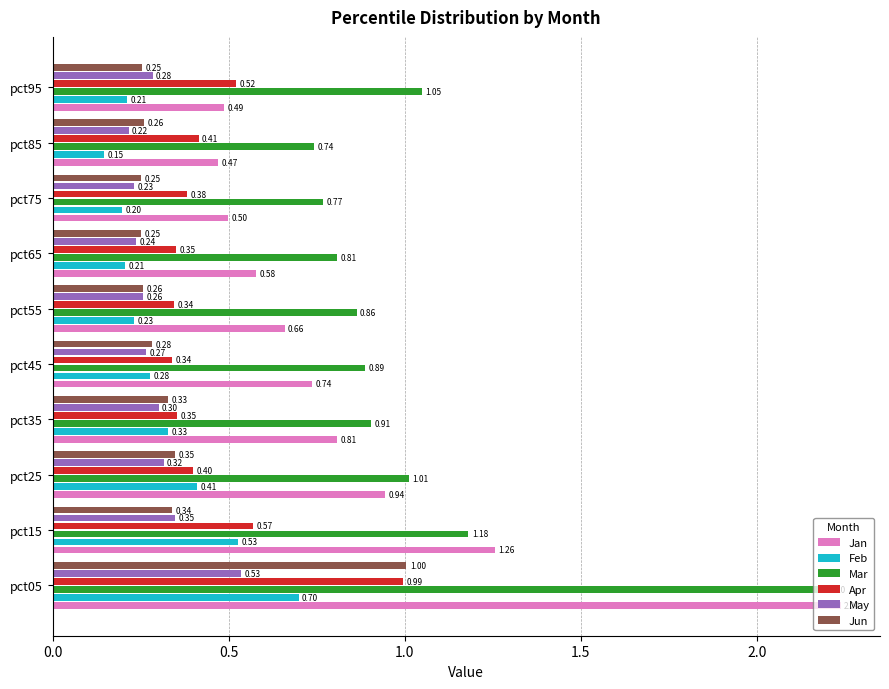

Is the value of Jun at pct55 greater than the value of Apr at pct95?

No